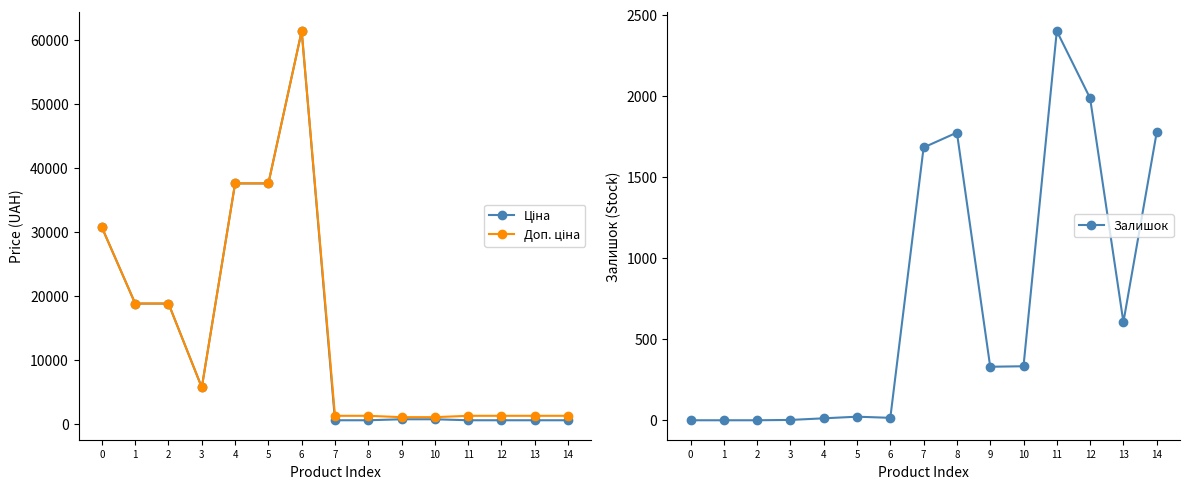

What is the average value of the Залишок series?

729